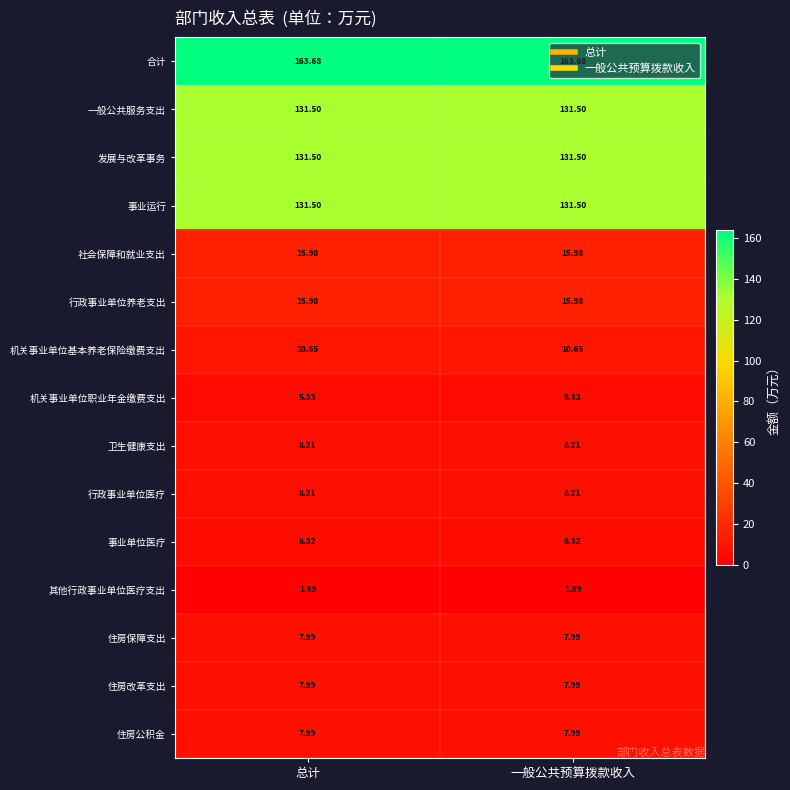

Which series has the largest total across all categories?

合计